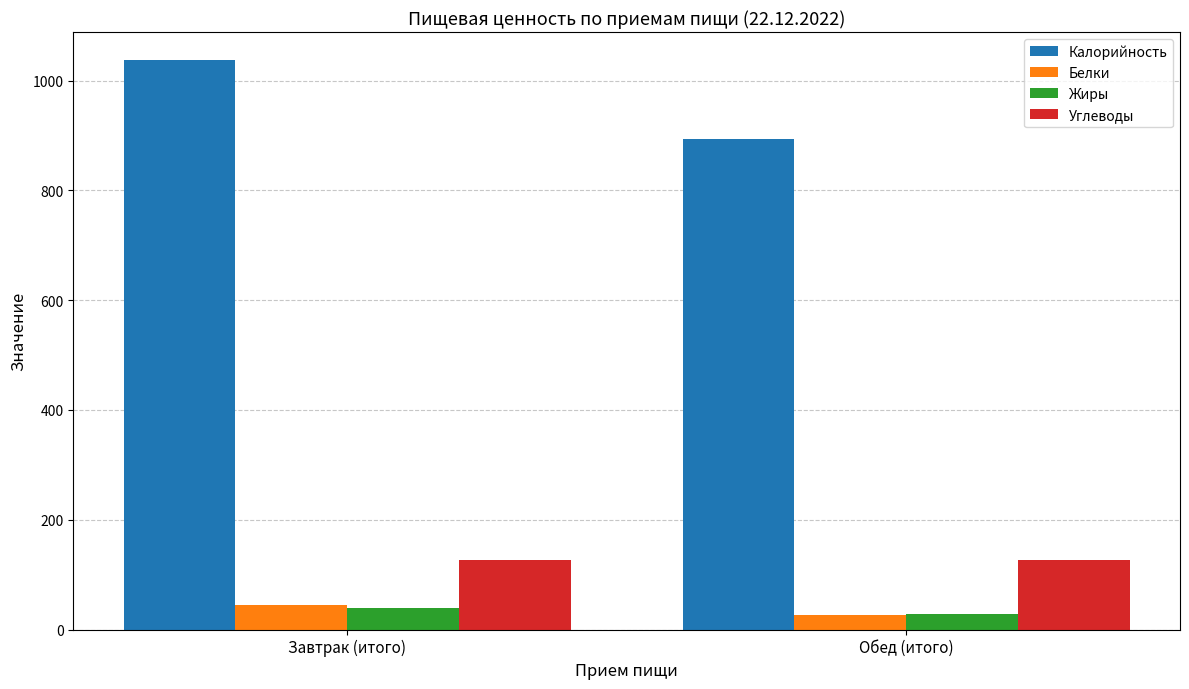

True or false: Углеводы has a value of 126.0 at Завтрак (итого).

True